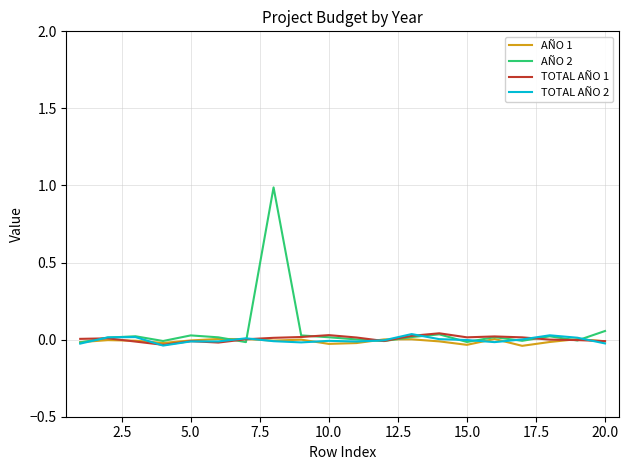

How many interior local valleys does the TOTAL AÑO 1 series have?

4